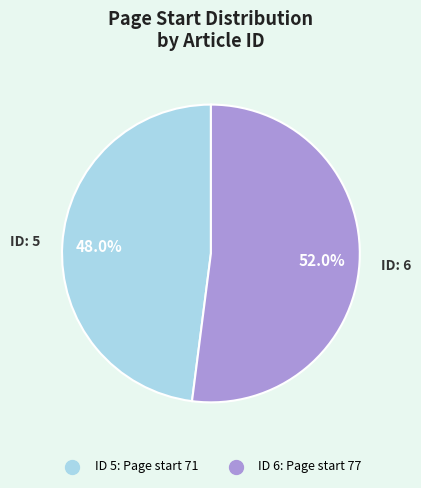

Is there a majority slice in this chart?

Yes